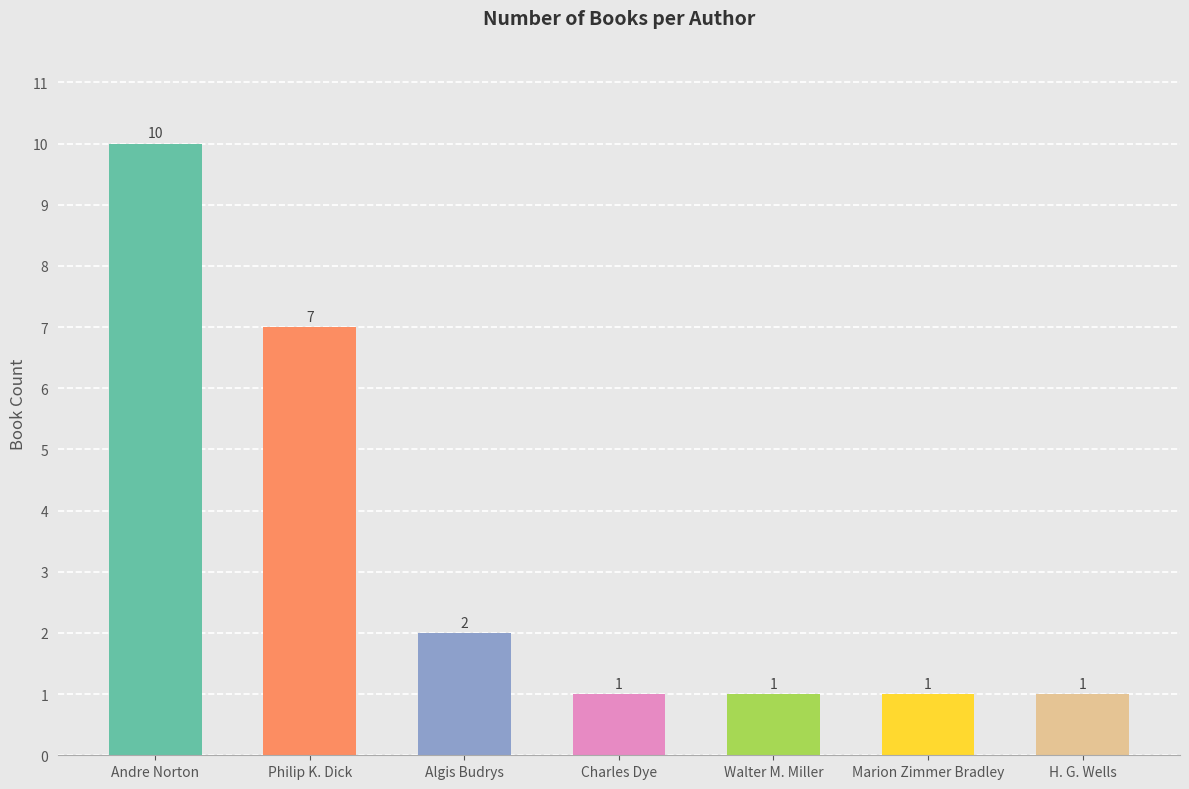

Approximately how many times larger is the value at Andre Norton compared to H. G. Wells?

10.0